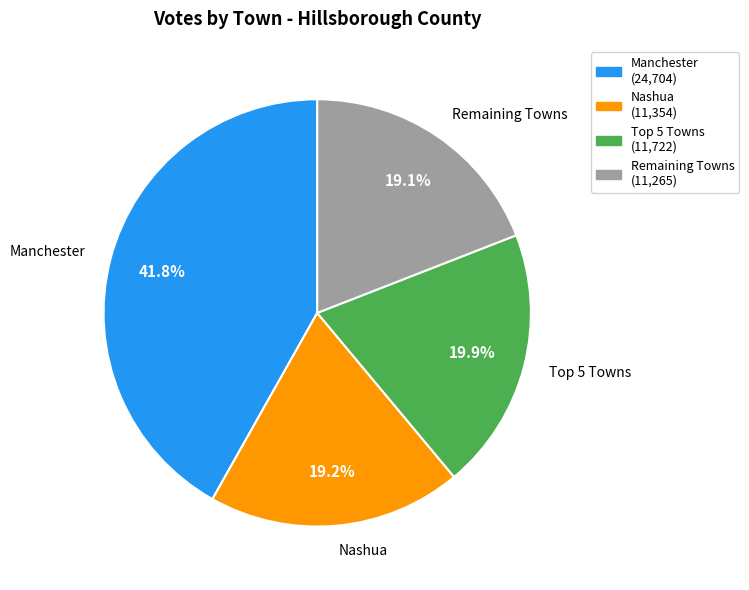

Count the number of slices in the pie.

4